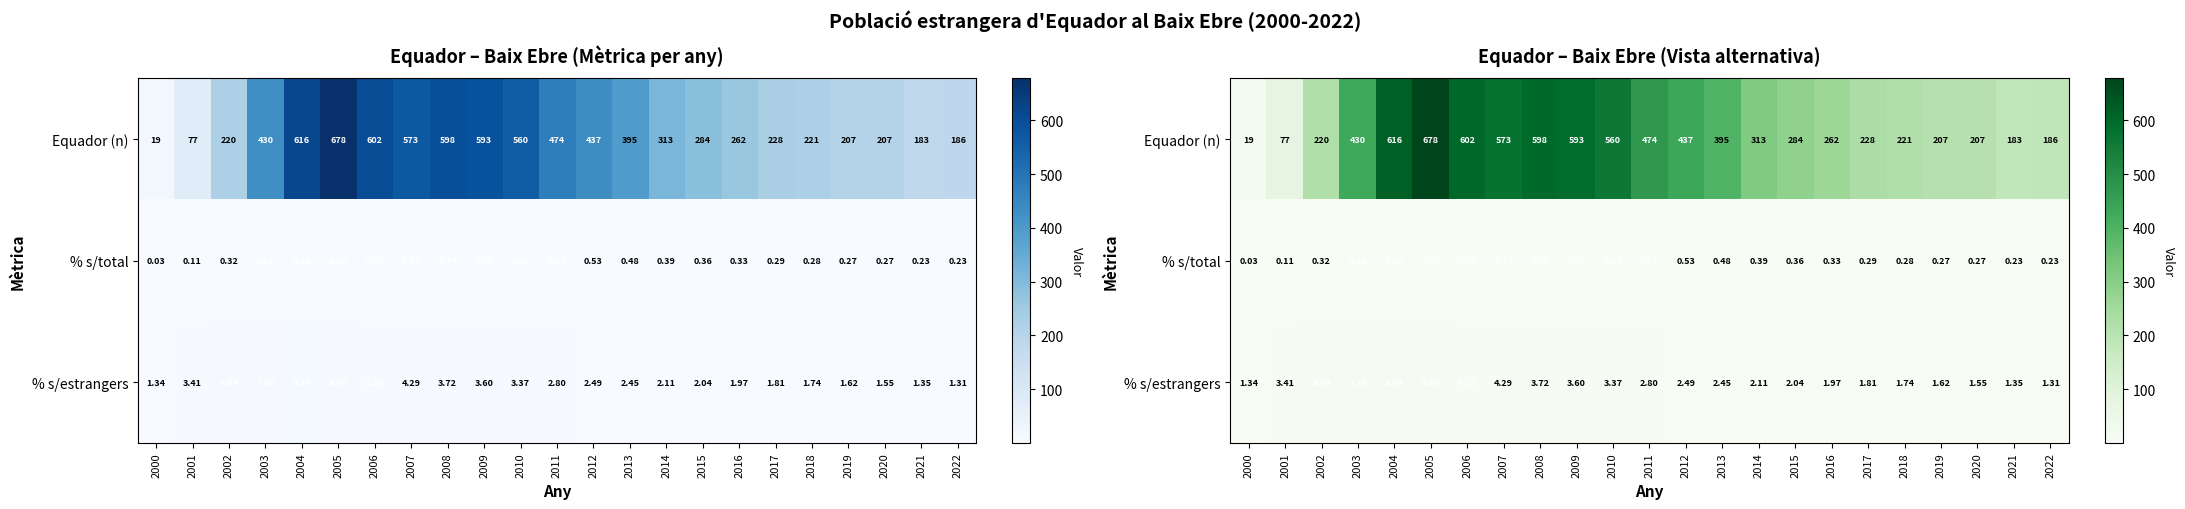

The % s/estrangers series shows 2.0 at 2022. True or false?

False